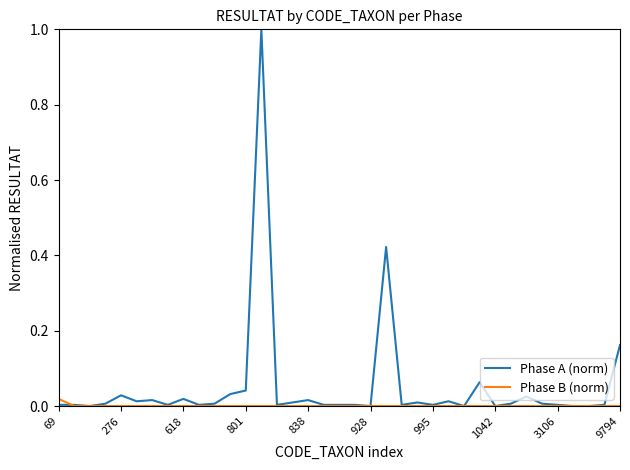

Which series has the largest total across all categories?

Phase A (norm)